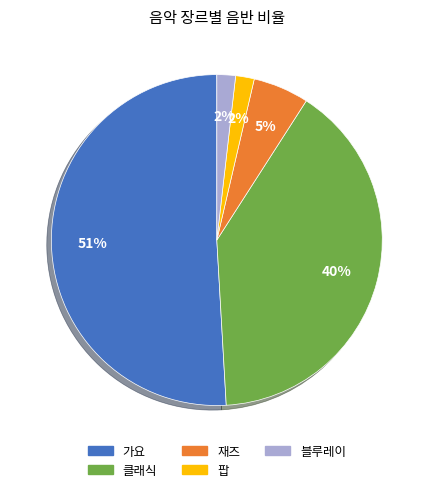

Is 팝 the majority of the pie?

No